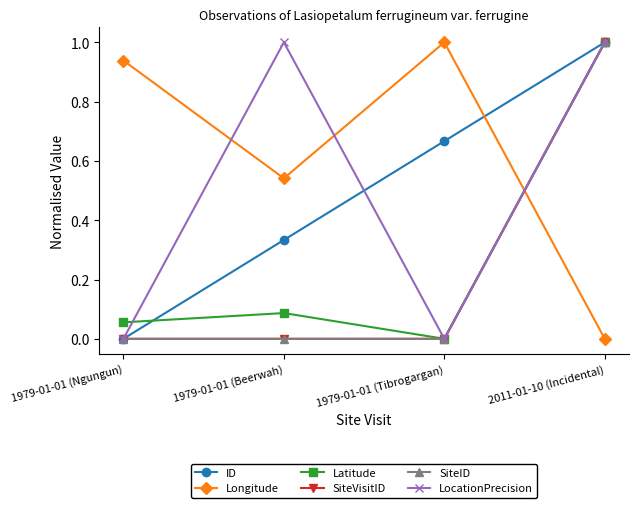

What is the label of the 4th point from the right?

1979-01-01 (Ngungun)